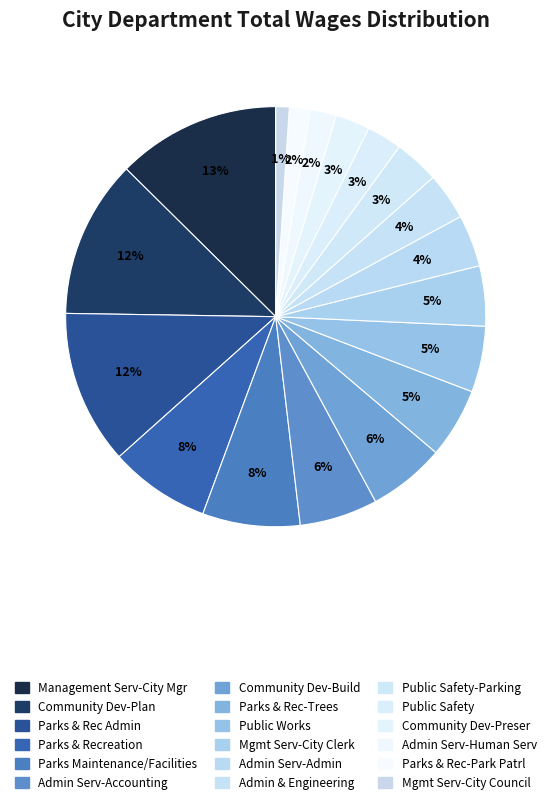

How many slices are in this pie chart?

18